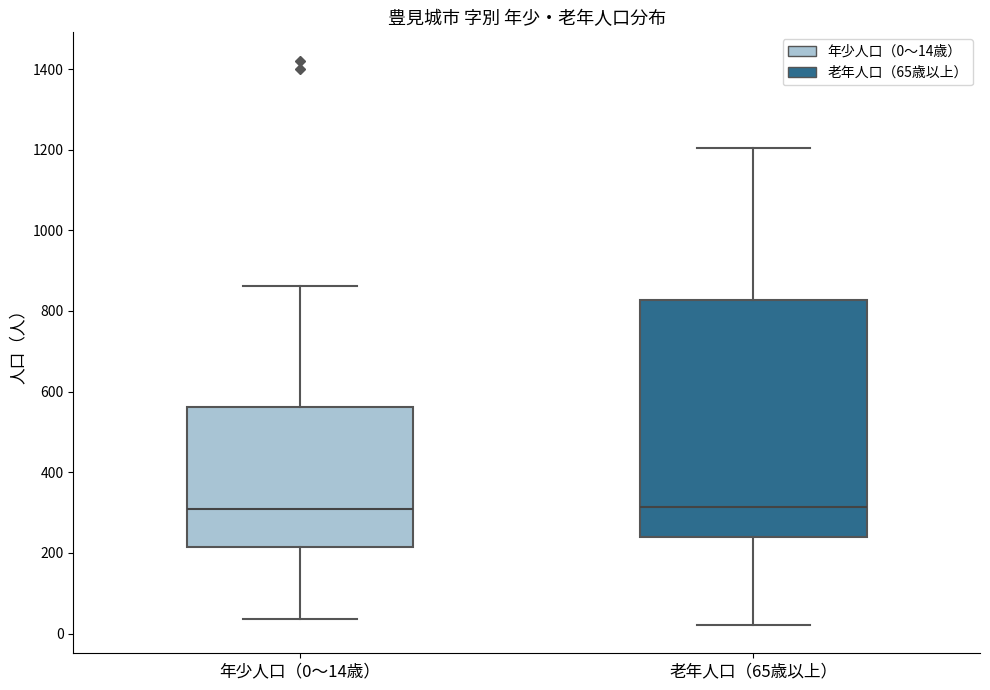

Comparing the boxes themselves (not the whiskers), which one is the tallest?

老年人口（65歳以上）